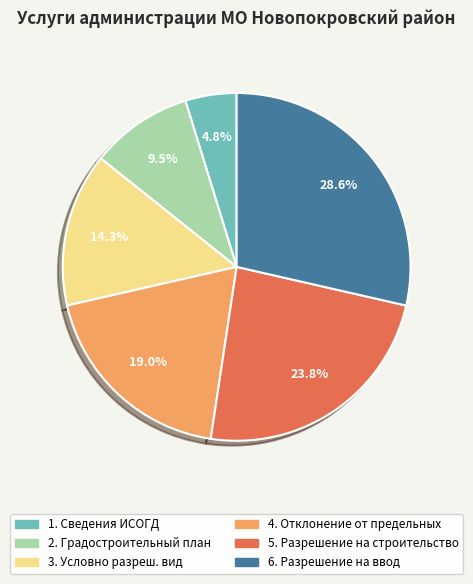

Which has a higher value, 2. Градостроительный план or 6. Разрешение на ввод?

6. Разрешение на ввод